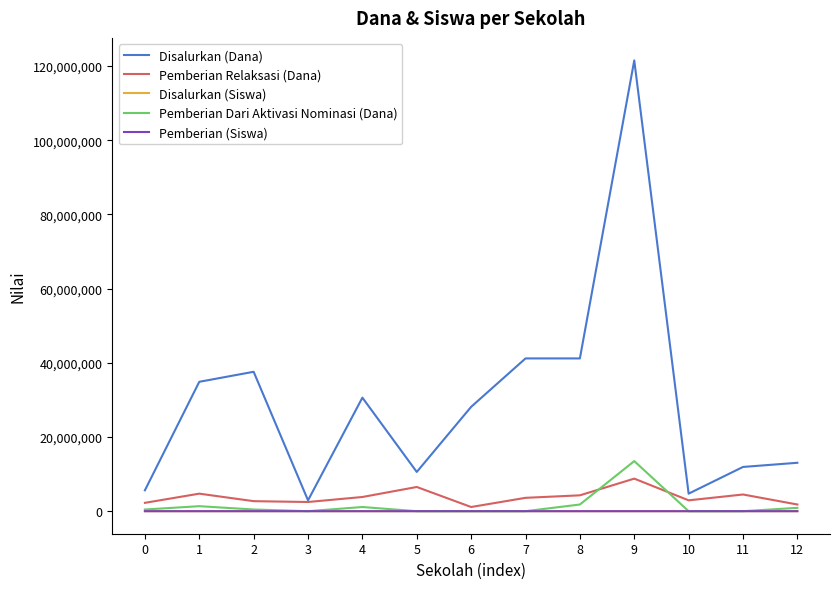

What is the greatest value displayed?

121500000